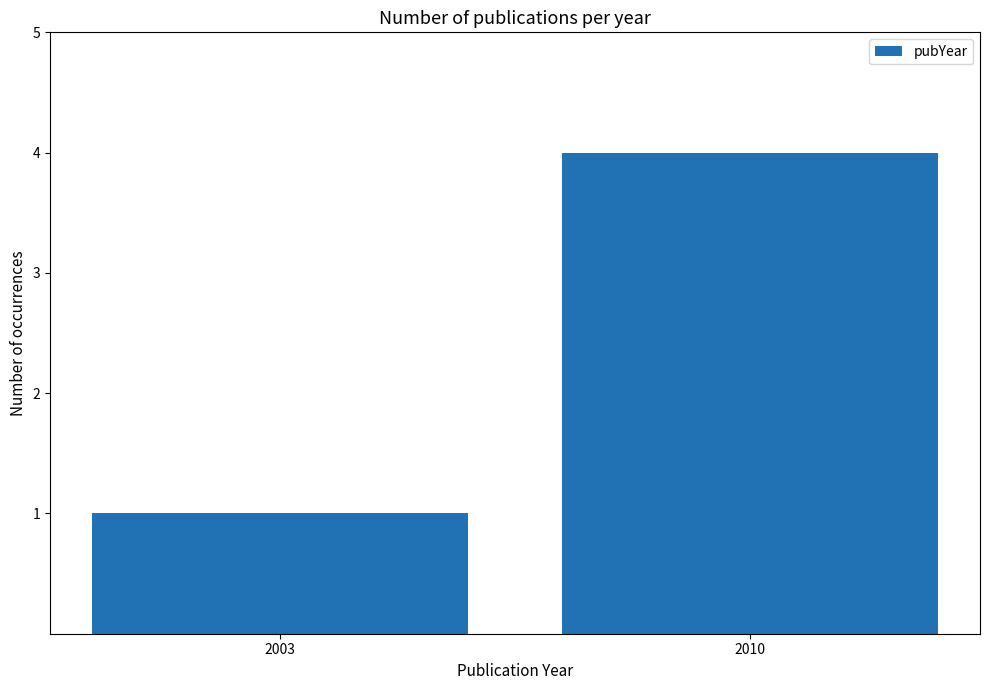

List the labels in order of value, largest first.

2010, 2003